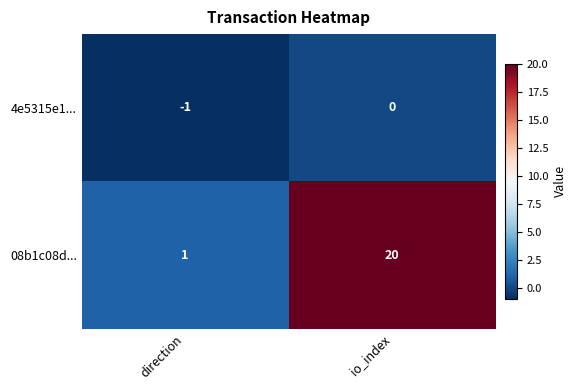

Reading left to right, list all the values displayed in this chart.

4e5315e1...: -1	0
08b1c08d...: 1	20